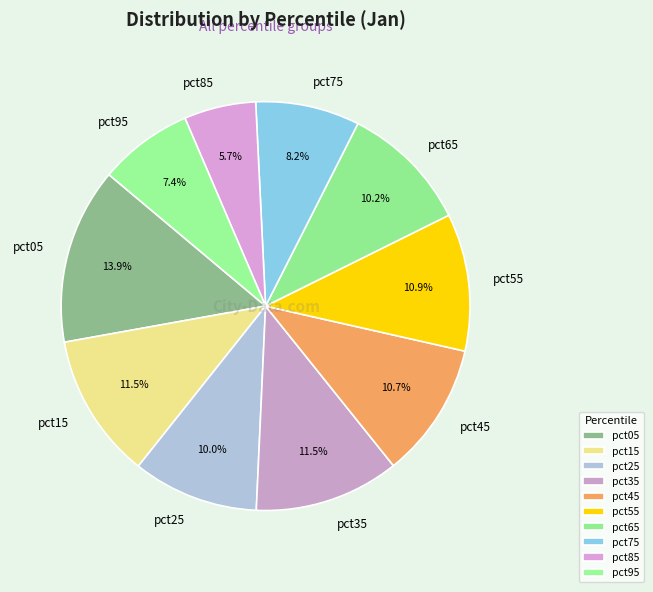

Which slice is the largest?

pct05